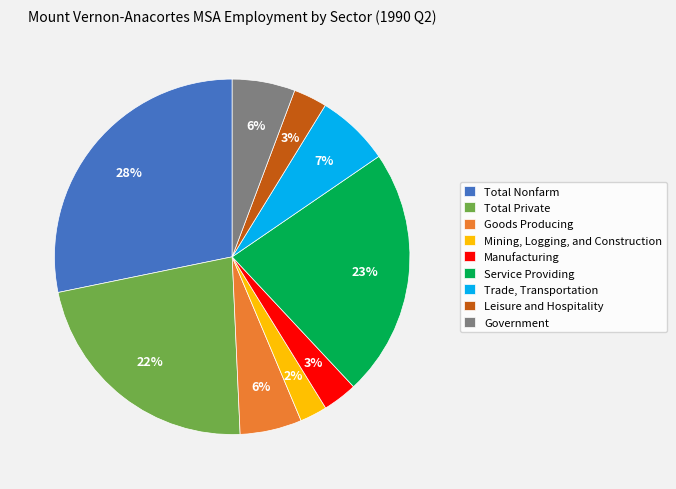

How many segments does this pie chart have?

9